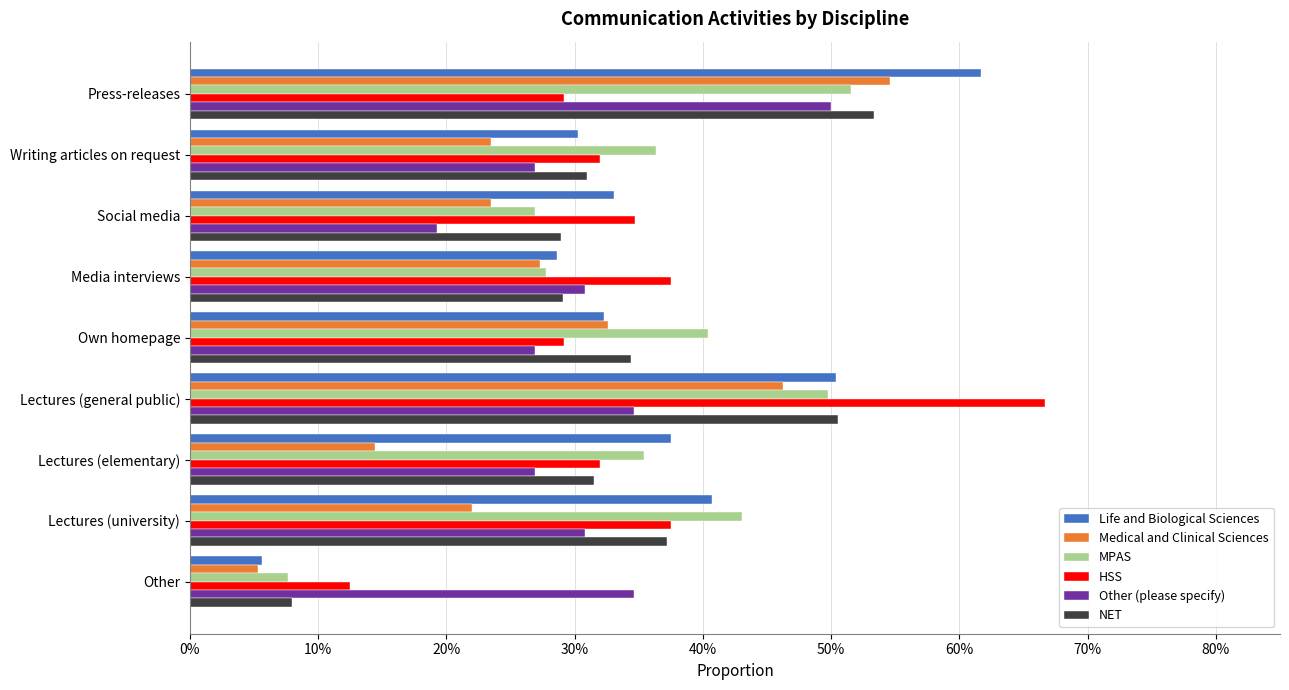

At which category does the chart reach its minimum across all series?

Other